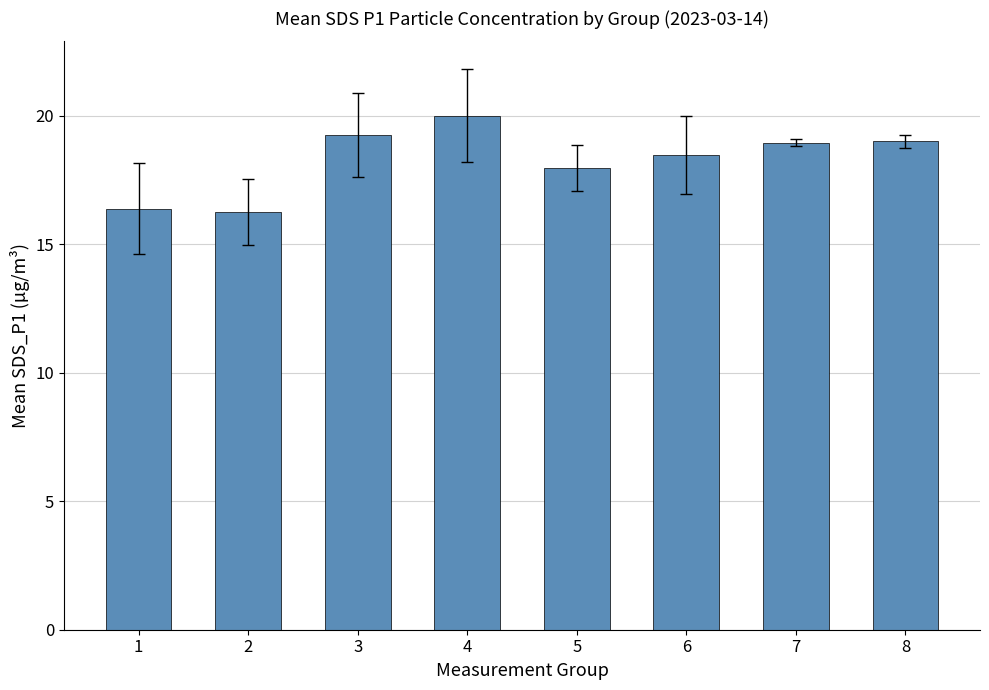

What is the greatest value displayed?

20.0